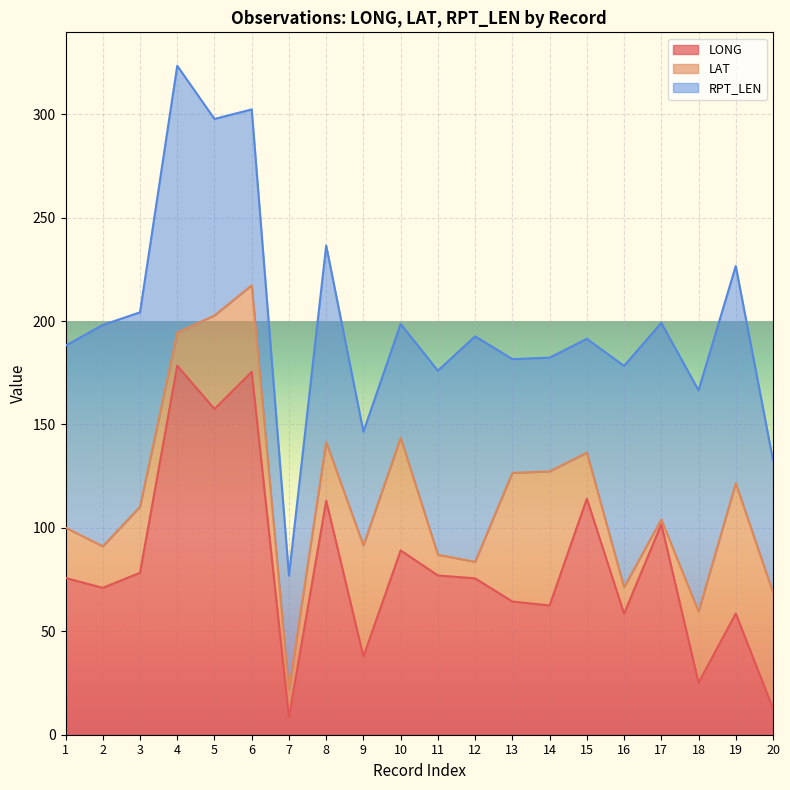

What is the difference between the maximum and minimum values in the LONG series?

170.0